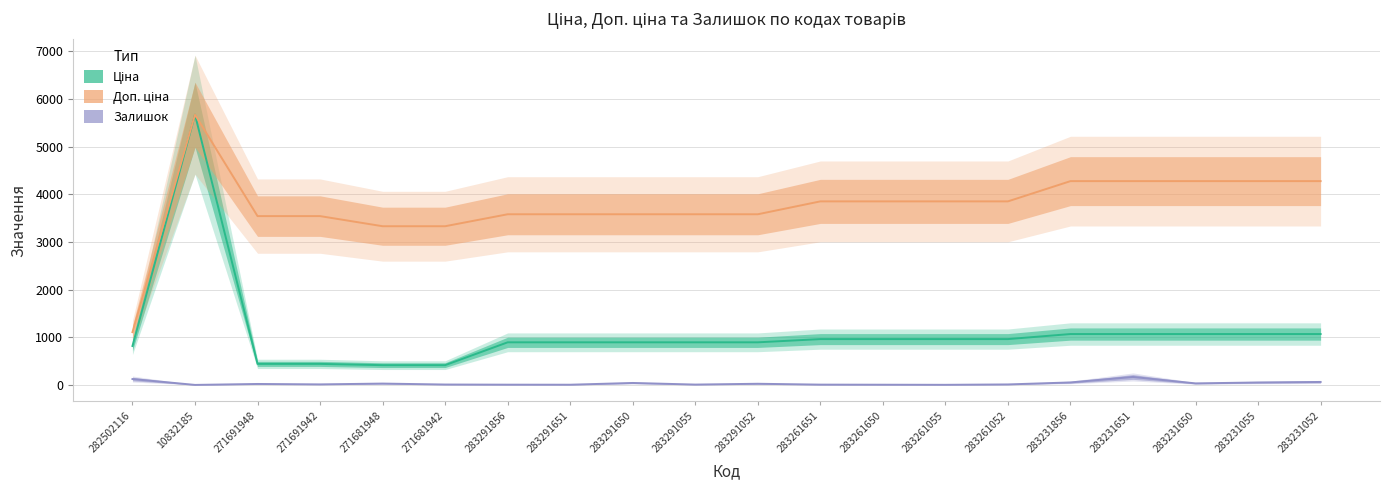

Which series has the largest total across all categories?

Доп. ціна